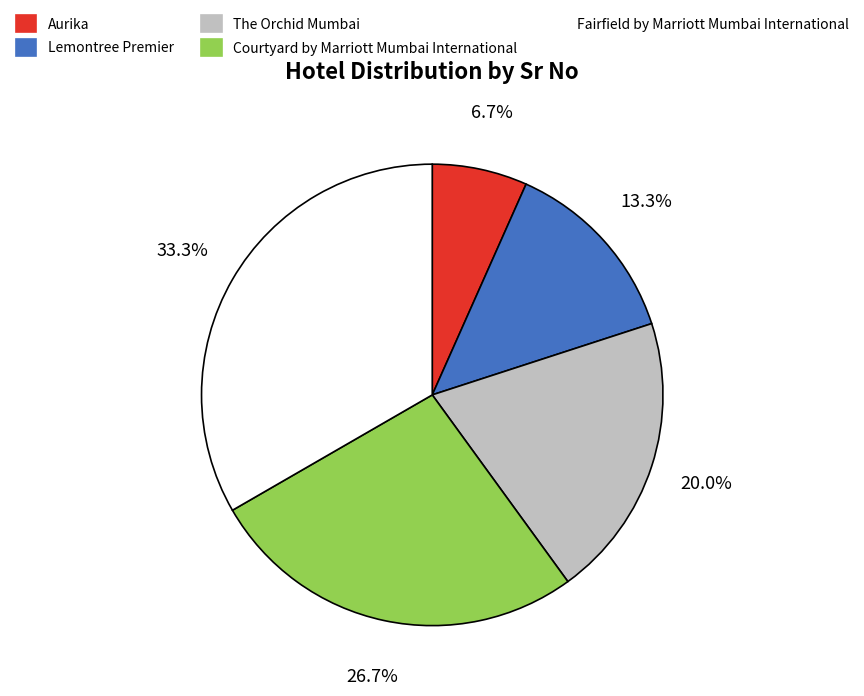

What is the largest slice in the pie chart?

Fairfield by Marriott Mumbai International